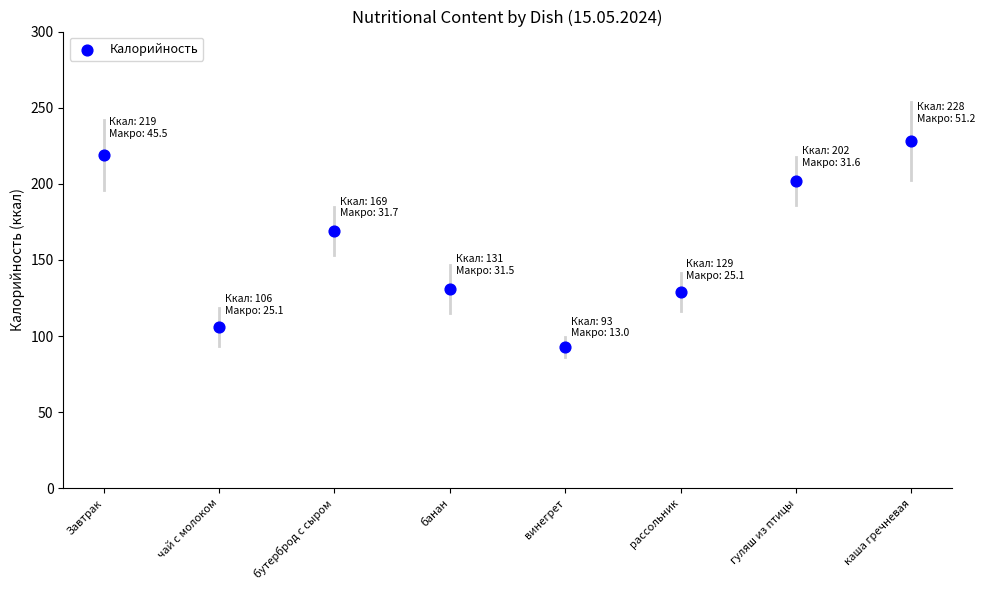

Which series has the largest Y range (max minus min)?

Калорийность